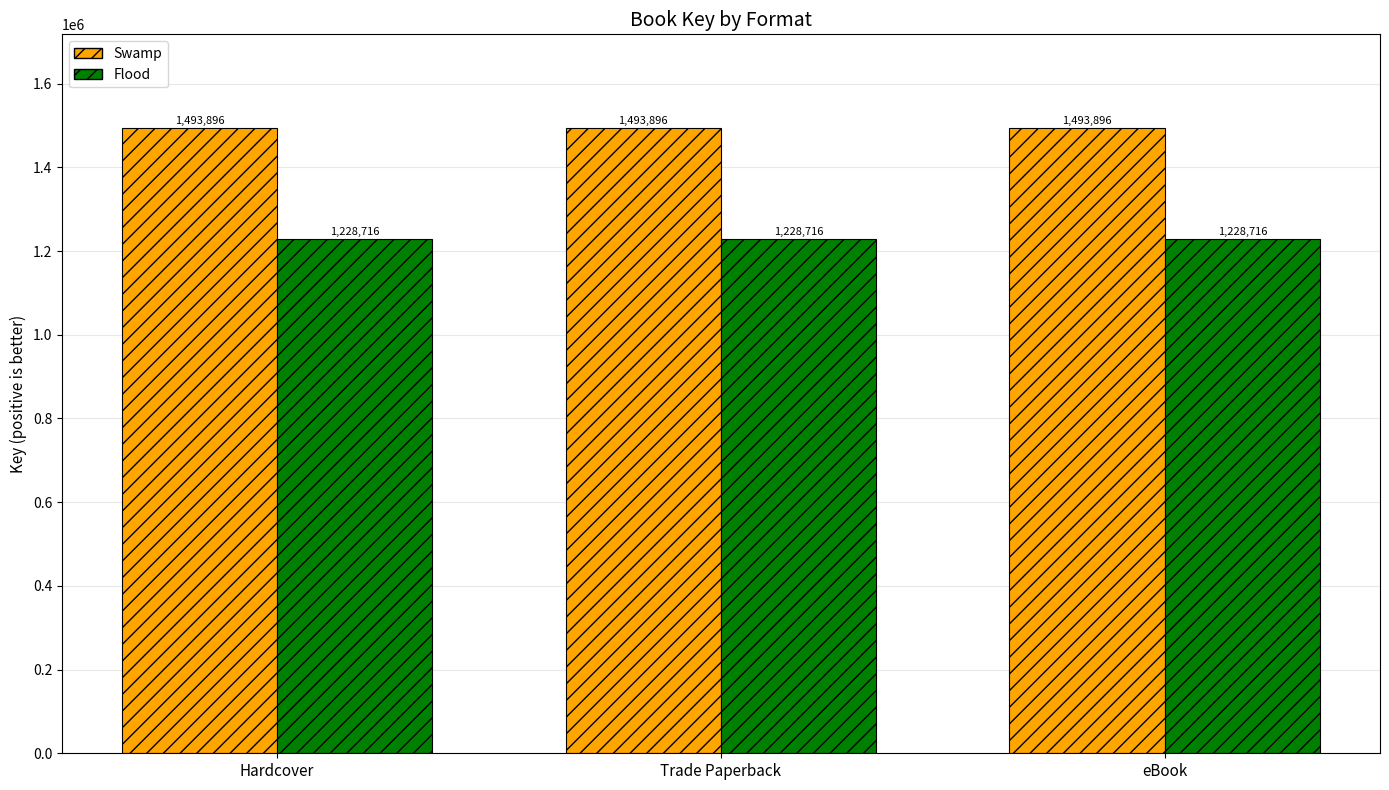

Reading right to left, extract all data points from this chart.

Swamp: 1493896	1493896	1493896
Flood: 1228716	1228716	1228716